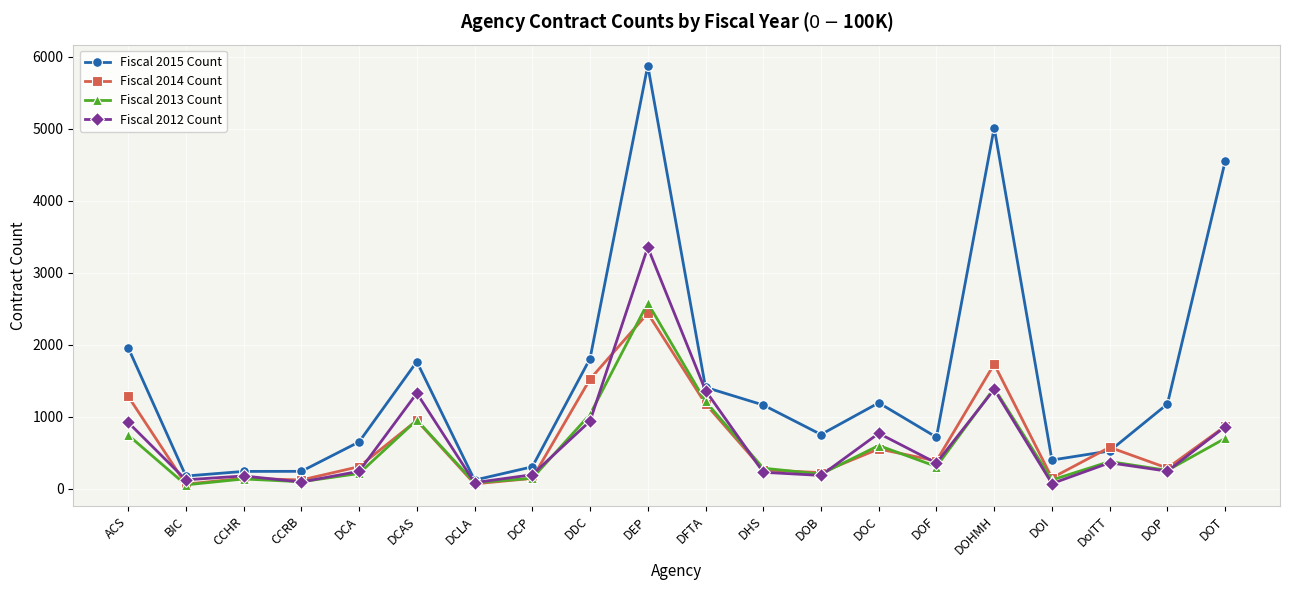

How many lines are shown in the chart?

4